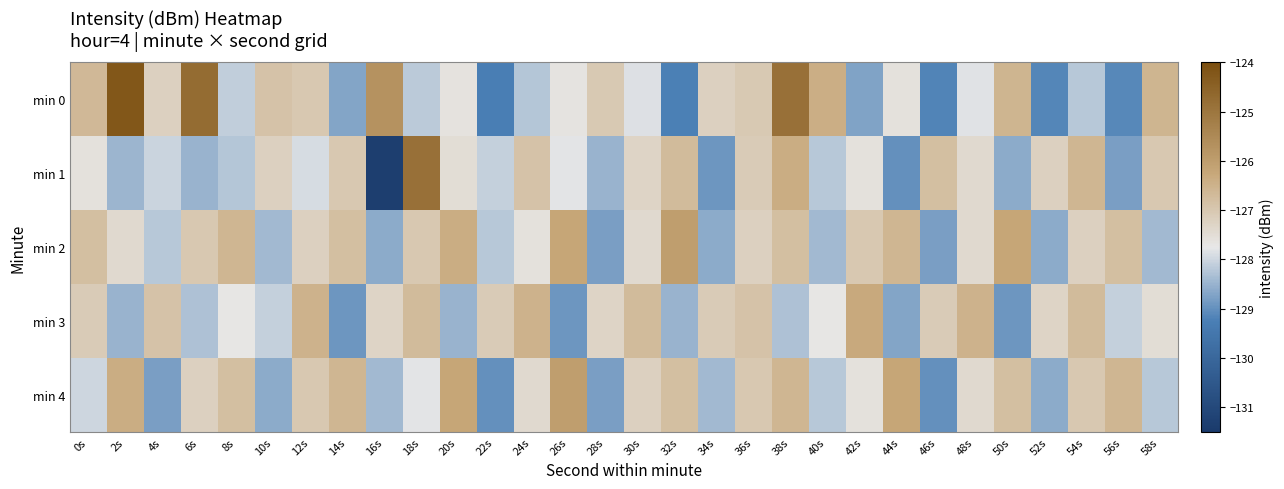

Reading right to left, what are all the values shown in this chart?

min 0: 58s=-126.6	56s=-129.1	54s=-128.2	52s=-129.2	50s=-126.6	48s=-127.8	46s=-129.2	44s=-127.6	42s=-128.7	40s=-126.4	38s=-124.9	36s=-127.0	34s=-127.2	32s=-129.2	30s=-127.9	28s=-127.0	26s=-127.6	24s=-128.2	22s=-129.3	20s=-127.6	18s=-128.2	16s=-125.7	14s=-128.7	12s=-127.0	10s=-126.9	8s=-128.1	6s=-124.7	4s=-127.2	2s=-124.2	0s=-126.7
min 1: 58s=-127.0	56s=-128.8	54s=-126.6	52s=-127.2	50s=-128.6	48s=-127.4	46s=-126.8	44s=-129.0	42s=-127.6	40s=-128.2	38s=-126.4	36s=-127.1	34s=-128.9	32s=-126.7	30s=-127.3	28s=-128.5	26s=-127.8	24s=-126.9	22s=-128.1	20s=-127.5	18s=-124.9	16s=-131.3	14s=-127.0	12s=-127.9	10s=-127.2	8s=-128.2	6s=-128.5	4s=-128.0	2s=-128.5	0s=-127.6
min 2: 58s=-128.4	56s=-126.8	54s=-127.2	52s=-128.6	50s=-126.2	48s=-127.4	46s=-128.8	44s=-126.6	42s=-127.0	40s=-128.4	38s=-126.8	36s=-127.2	34s=-128.6	32s=-126.0	30s=-127.4	28s=-128.8	26s=-126.2	24s=-127.6	22s=-128.2	20s=-126.4	18s=-127.0	16s=-128.6	14s=-126.8	12s=-127.2	10s=-128.4	8s=-126.6	6s=-127.0	4s=-128.2	2s=-127.4	0s=-126.8
min 3: 58s=-127.5	56s=-128.1	54s=-126.7	52s=-127.3	50s=-128.9	48s=-126.5	46s=-127.1	44s=-128.7	42s=-126.3	40s=-127.7	38s=-128.3	36s=-126.9	34s=-127.1	32s=-128.5	30s=-126.7	28s=-127.3	26s=-128.9	24s=-126.5	22s=-127.1	20s=-128.5	18s=-126.7	16s=-127.3	14s=-128.9	12s=-126.5	10s=-128.1	8s=-127.7	6s=-128.3	4s=-126.9	2s=-128.5	0s=-127.1
min 4: 58s=-128.2	56s=-126.6	54s=-127.0	52s=-128.6	50s=-126.8	48s=-127.4	46s=-129.0	44s=-126.2	42s=-127.6	40s=-128.2	38s=-126.6	36s=-127.0	34s=-128.4	32s=-126.8	30s=-127.2	28s=-128.8	26s=-126.0	24s=-127.4	22s=-129.0	20s=-126.2	18s=-127.8	16s=-128.4	14s=-126.6	12s=-127.0	10s=-128.6	8s=-126.8	6s=-127.2	4s=-128.8	2s=-126.4	0s=-128.0